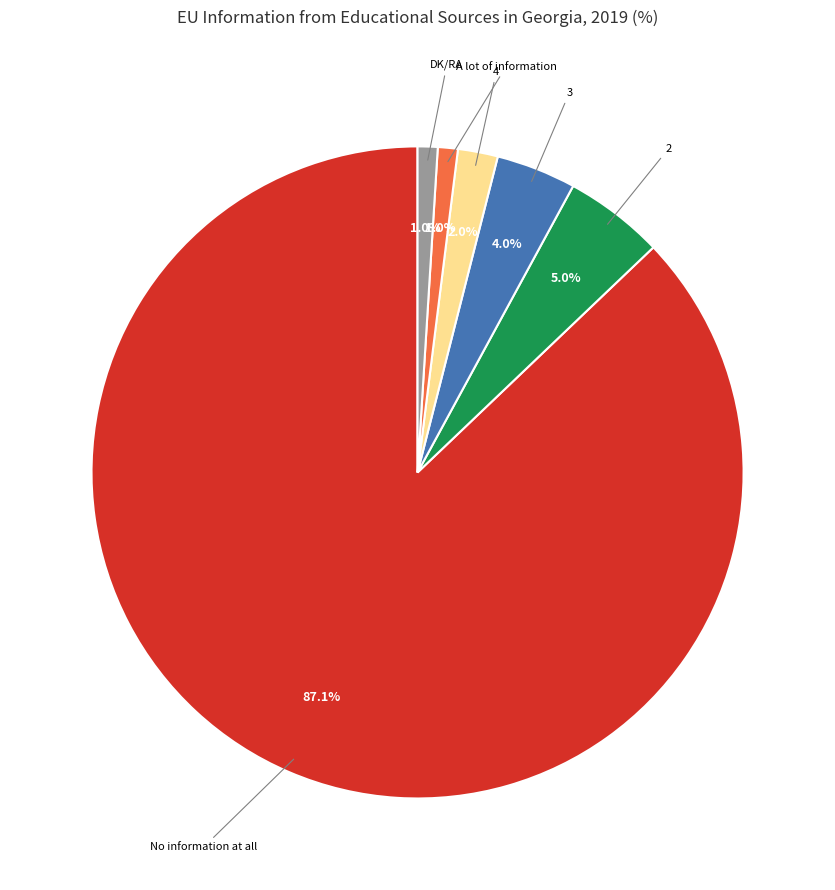

To the nearest percent, what is the difference between the 2 and 3 slice percentages?

1%